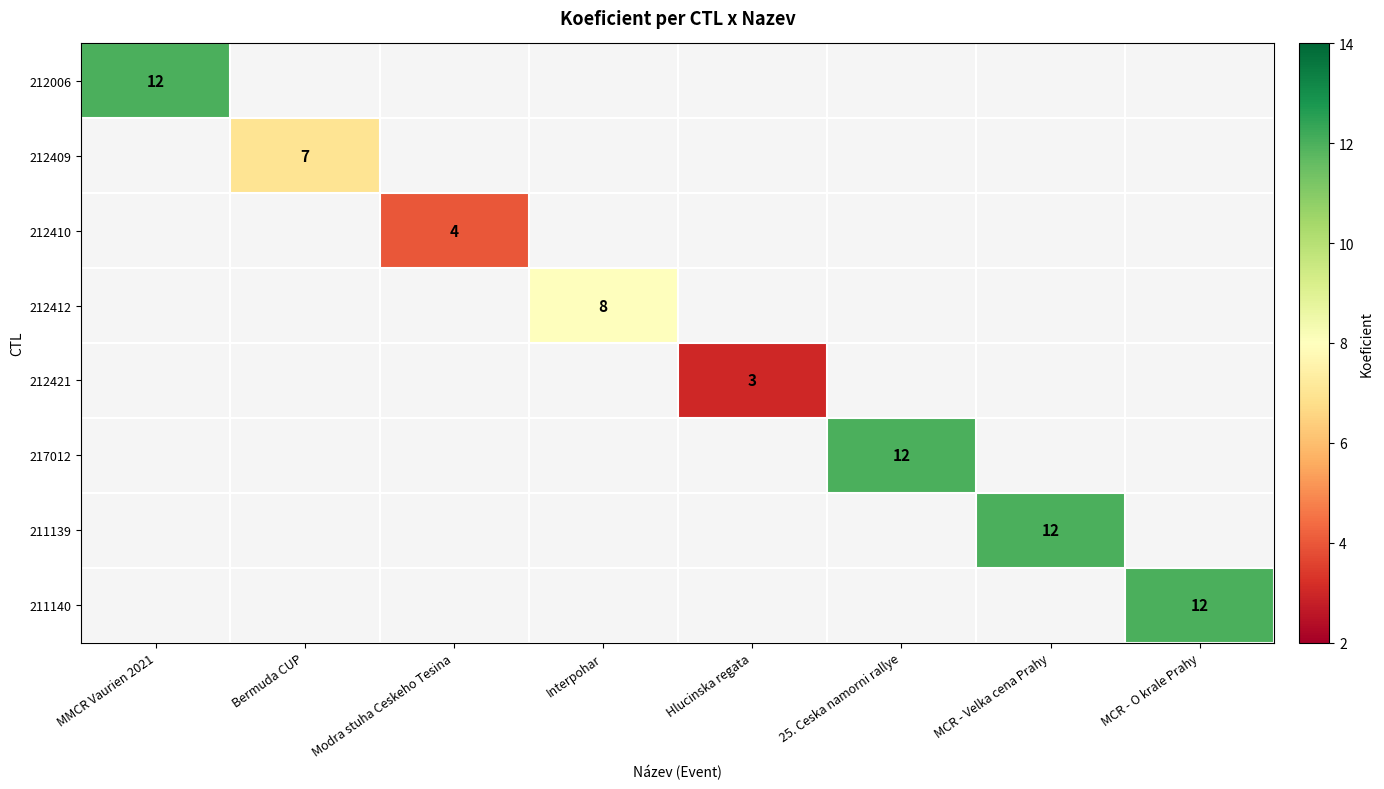

True or false: 217012 has a value of 4 at 25. Ceska namorni rallye.

False